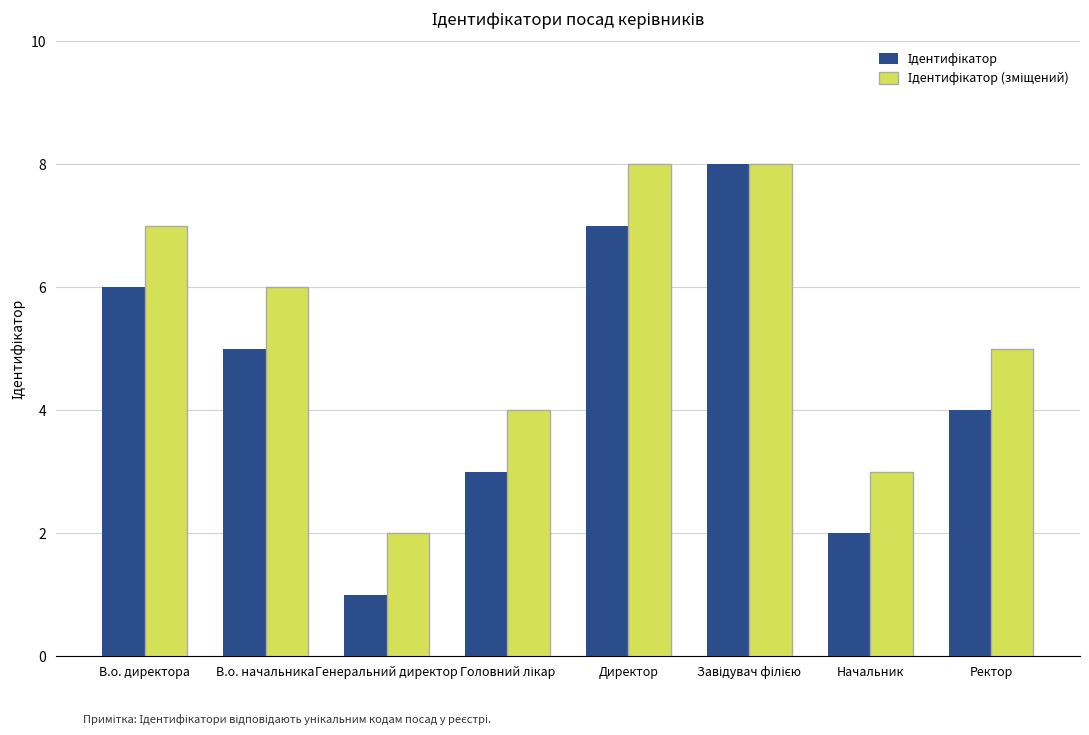

What is the greatest value displayed?

8